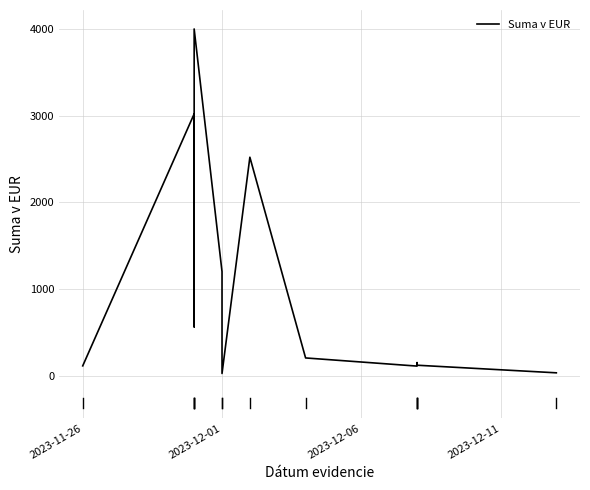

Reading left to right, transcribe all the data shown in this chart.

112.5	3020.0	920.0	562.5	4000.0	1200.0	24.4	2520.0	204.0	110.0	150.0	150.0	120.0	32.3